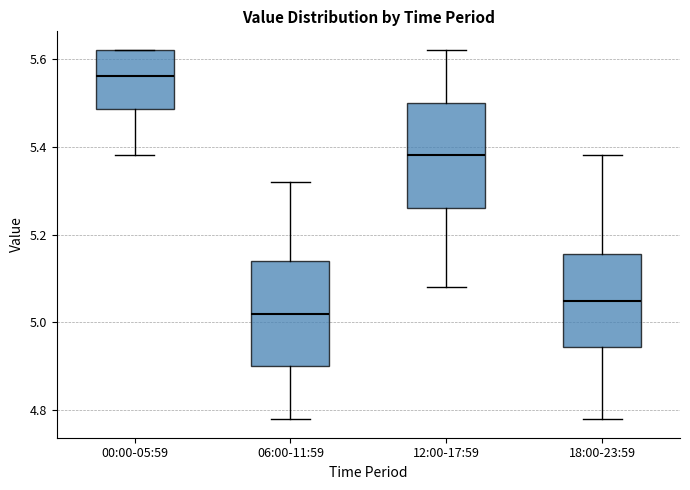

Where does the lower whisker of the box for 12:00-17:59 end on the y-axis? The values are not printed on the chart, so give them approximately, as read against the axis.

5.08